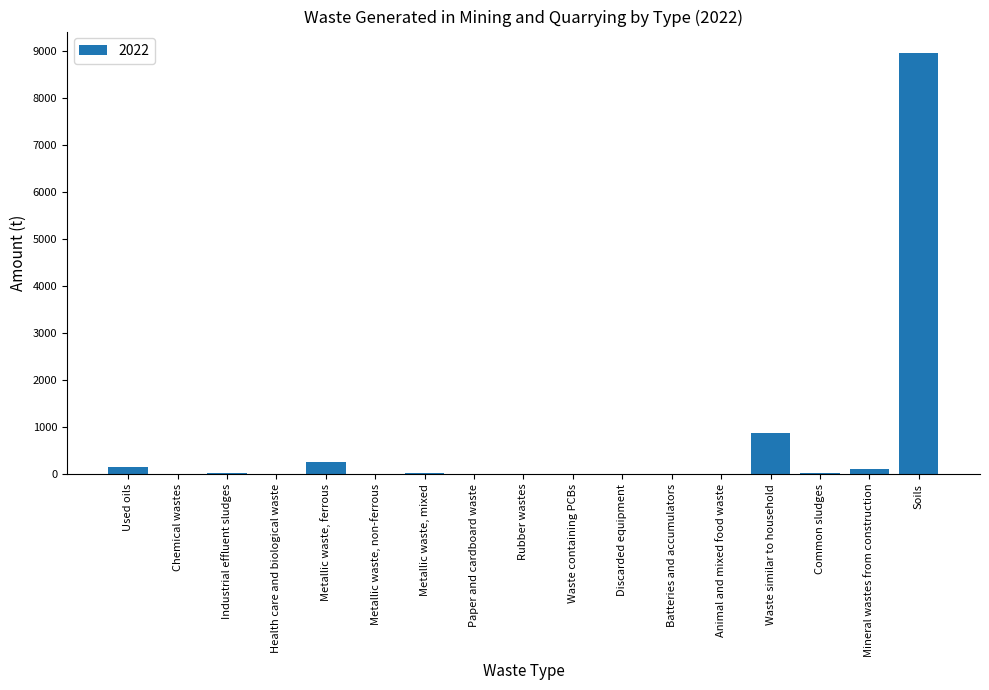

Which has a higher value, Common sludges or Metallic waste, ferrous?

Metallic waste, ferrous